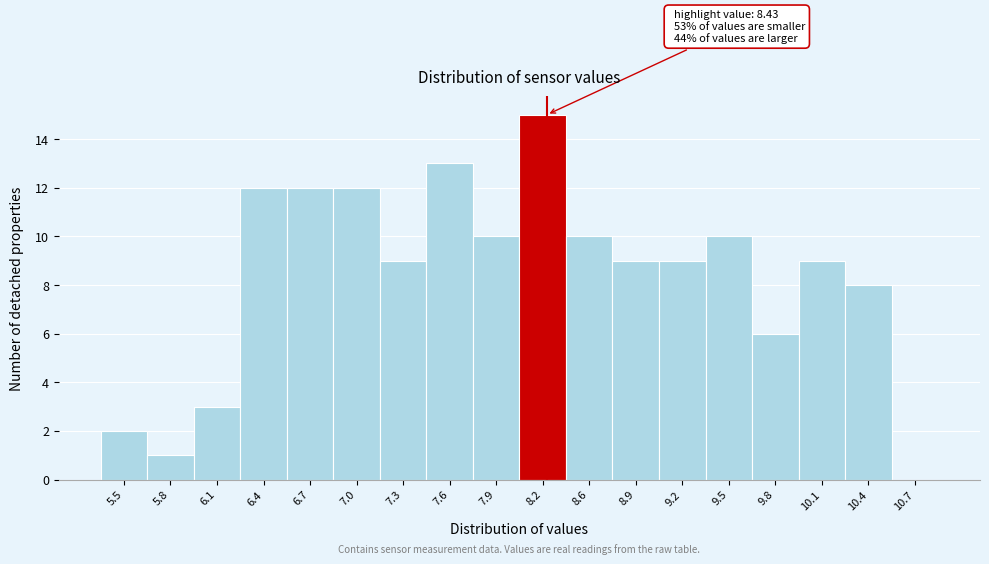

Reading right to left, transcribe all the data shown in this chart.

10.7=0	10.4=8	10.1=9	9.8=6	9.5=10	9.2=9	8.9=9	8.6=10	8.2=15	7.9=10	7.6=13	7.3=9	7.0=12	6.7=12	6.4=12	6.1=3	5.8=1	5.5=2